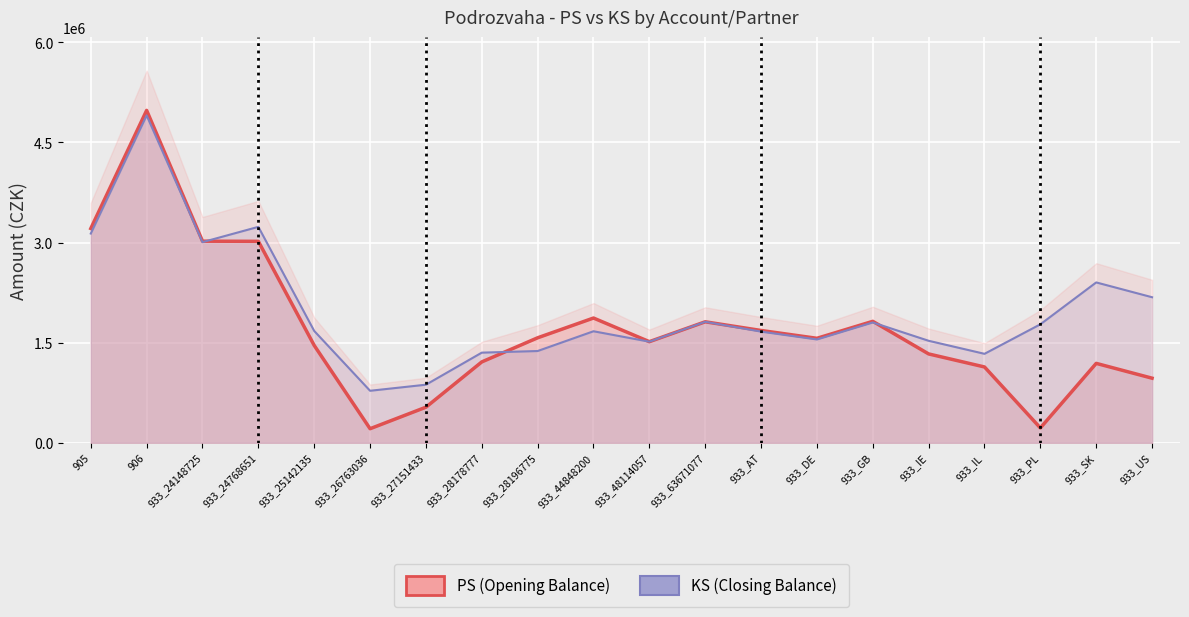

What is the label of the 5th point from the left?

933_25142135